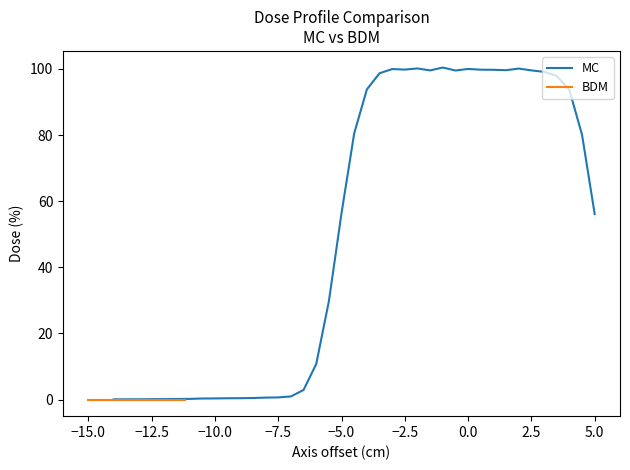

True or false: BDM has more than 2 points higher than both neighbors.

False